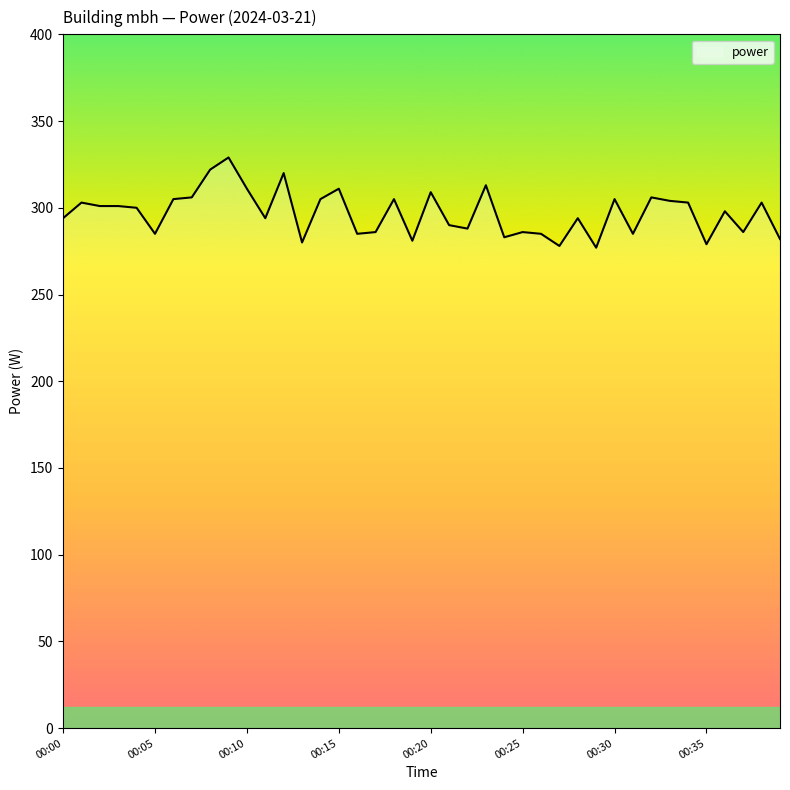

What is the maximum value shown in the chart?

329